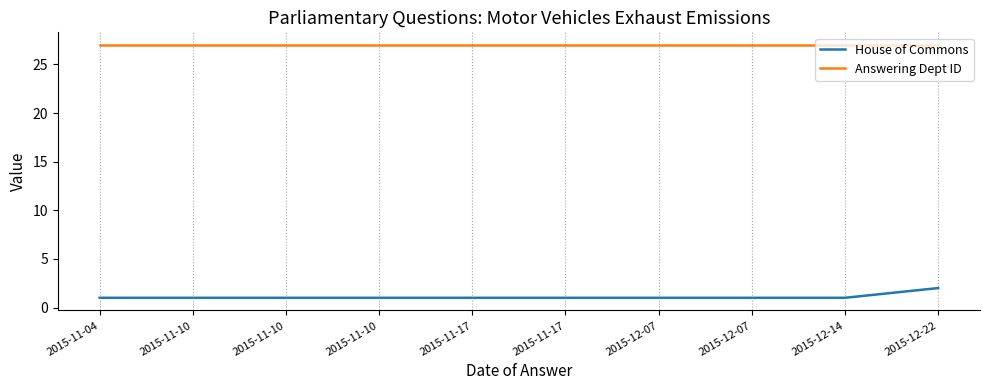

What is the label of the 5th point from the right?

2015-11-17